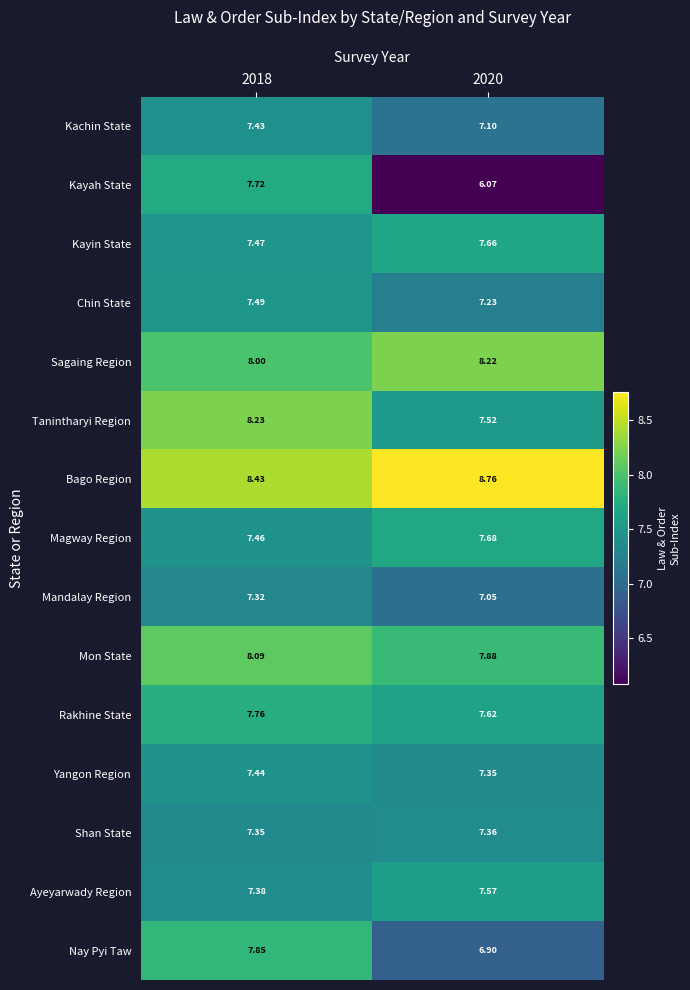

Rank the series at 2018 from highest to lowest value.

Bago Region, Tanintharyi Region, Mon State, Sagaing Region, Nay Pyi Taw, Rakhine State, Kayah State, Chin State, Kayin State, Magway Region, Yangon Region, Kachin State, Ayeyarwady Region, Shan State, Mandalay Region